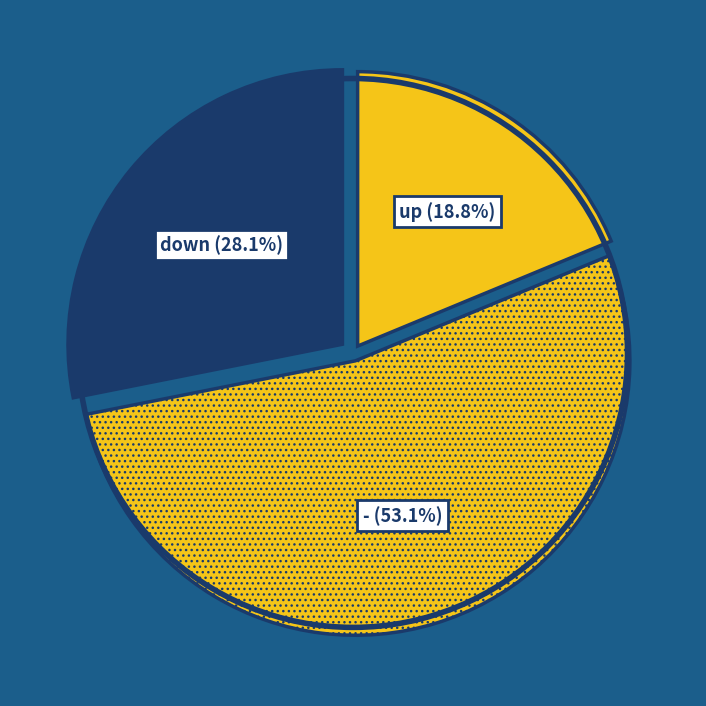

Rank the categories by value from highest to lowest.

-, down, up